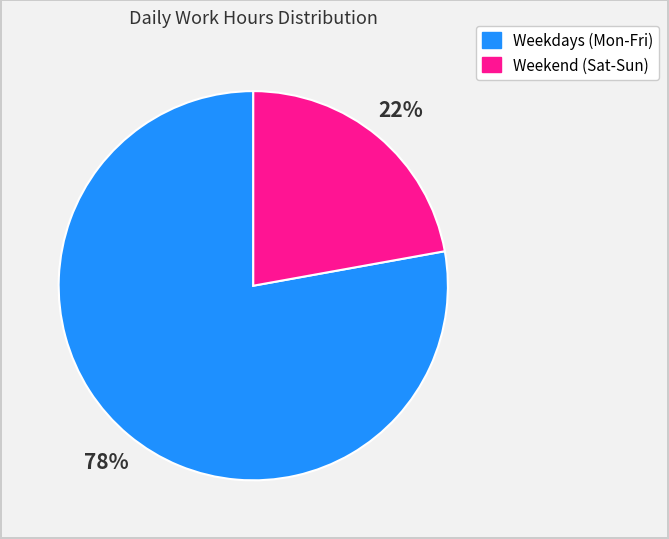

Is there any slice that represents more than half of the pie?

Yes